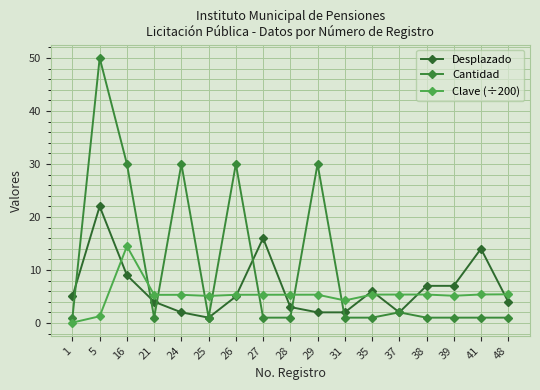

Does the chart display data point markers on the line(s)?

Yes